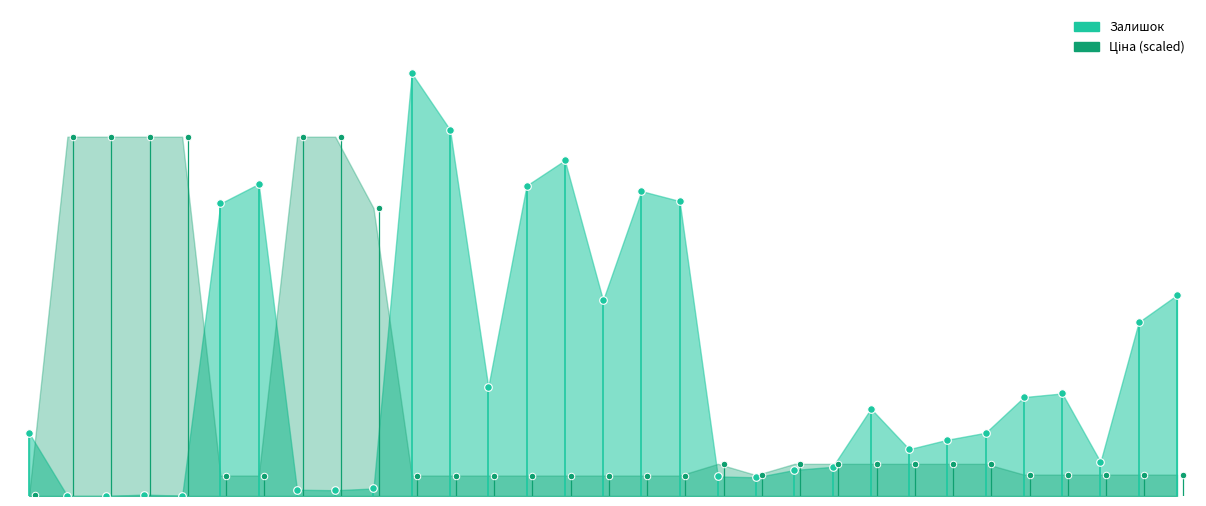

At which category is the sum across all series the highest?

284032208